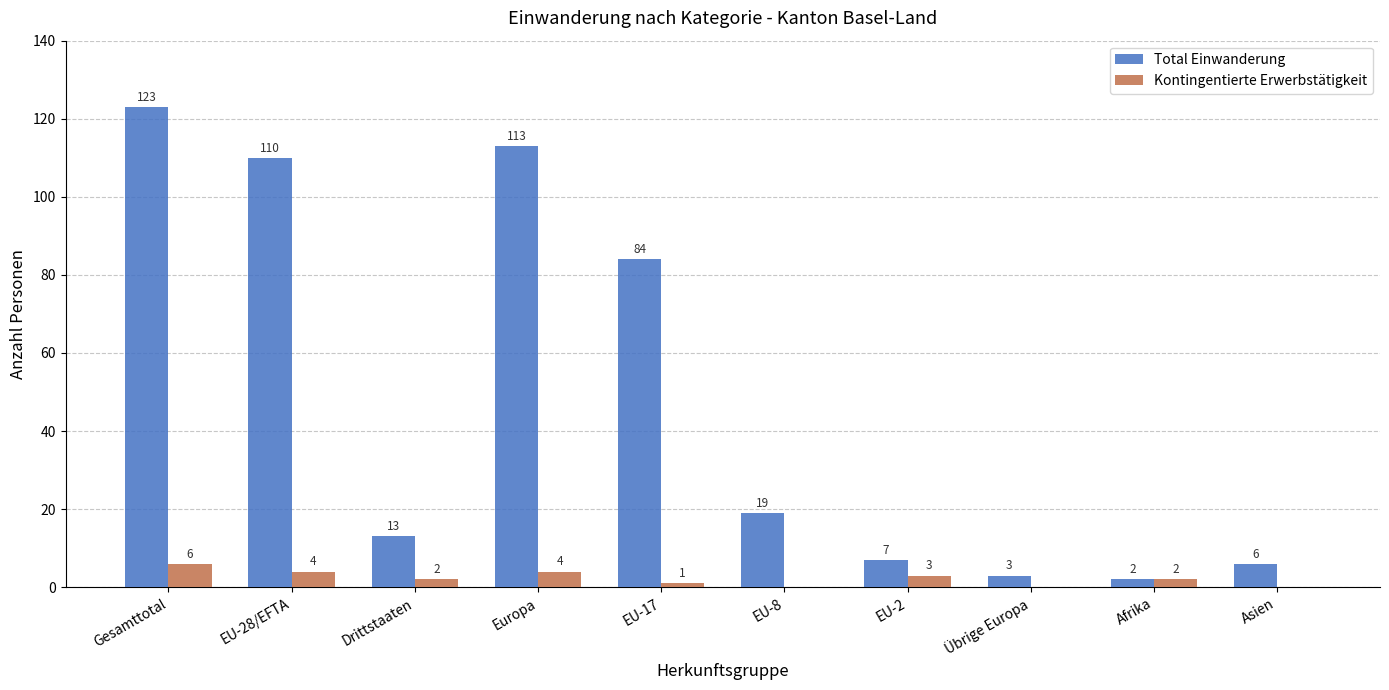

Which label corresponds to the largest value in the chart?

Gesamttotal